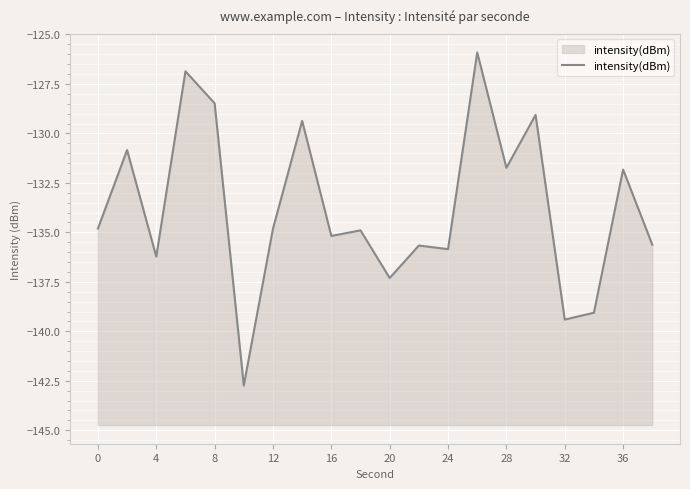

How many points are lower than both their immediate neighbors (excluding endpoints)?

7